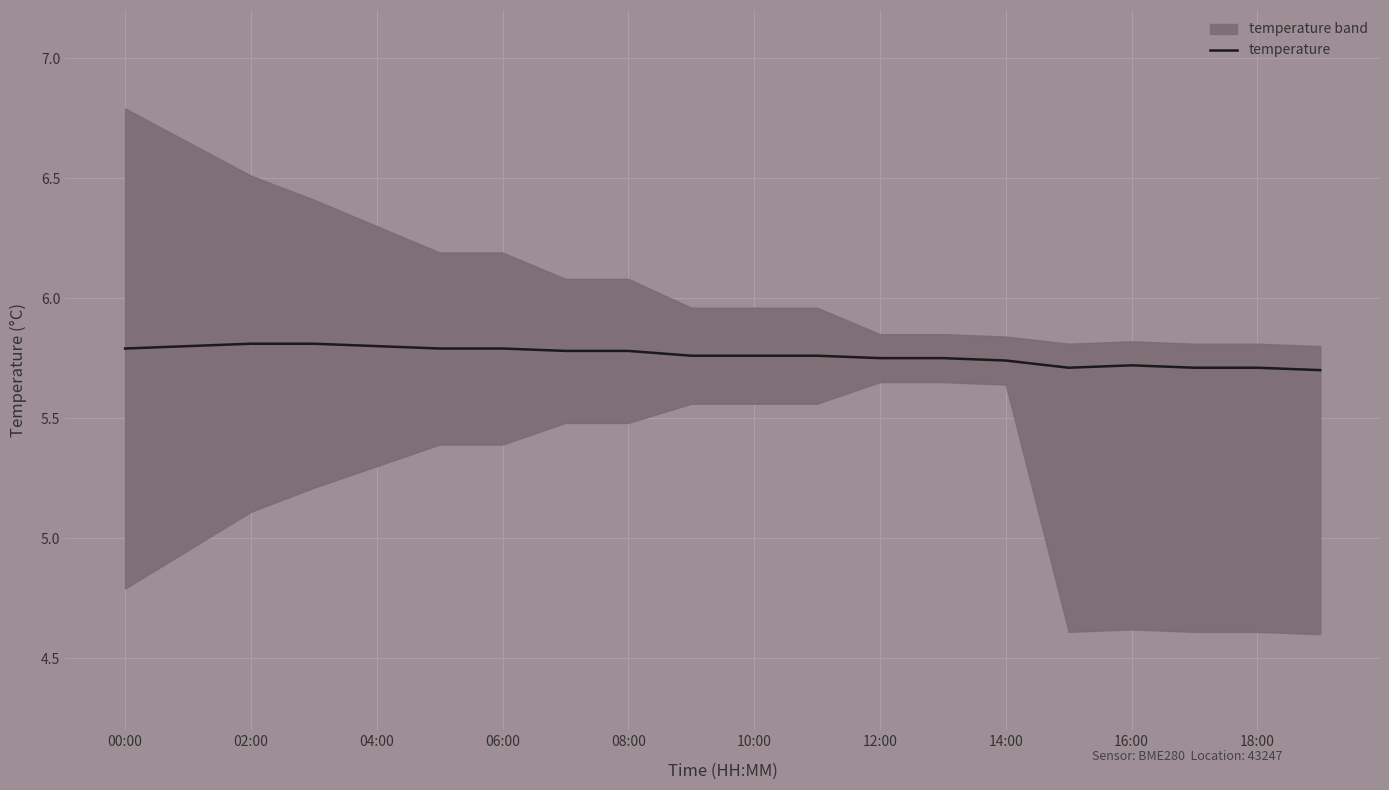

The value of temperature at 02:00 is 5.8. True or false?

True